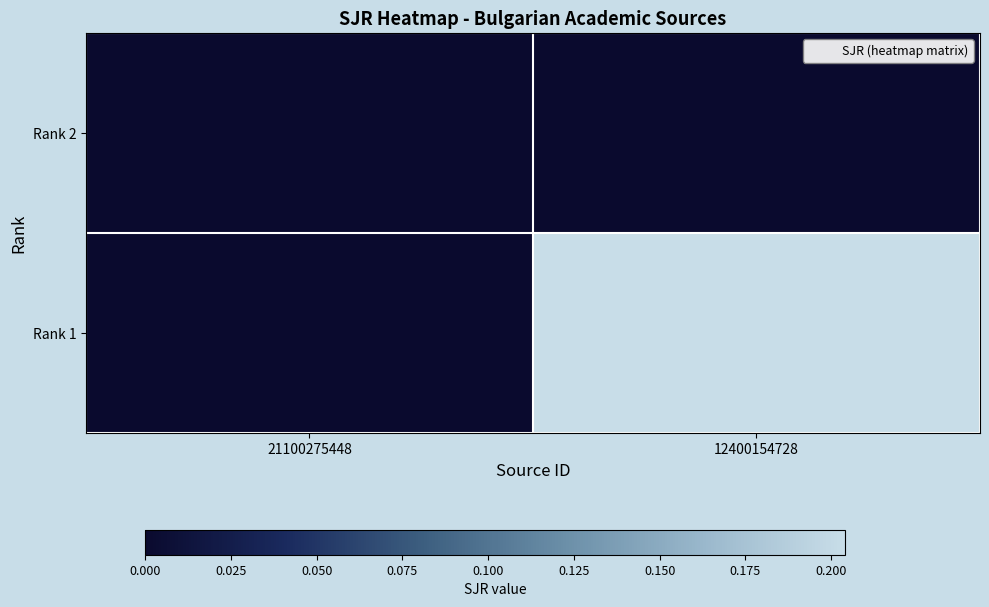

Count the number of data series in this chart.

2